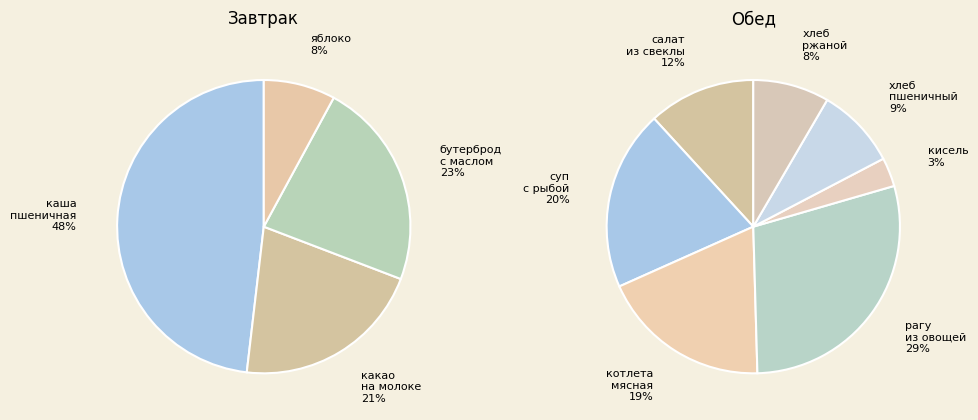

How many slices are in this pie chart?

11